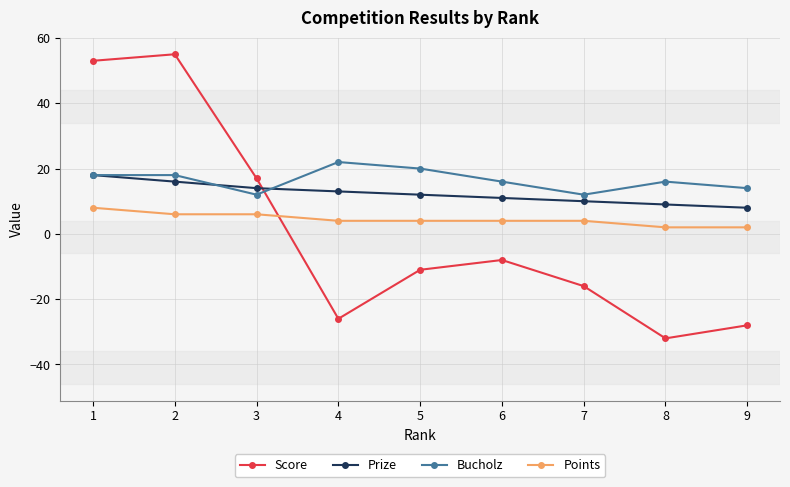

How many data points does each series have?

9